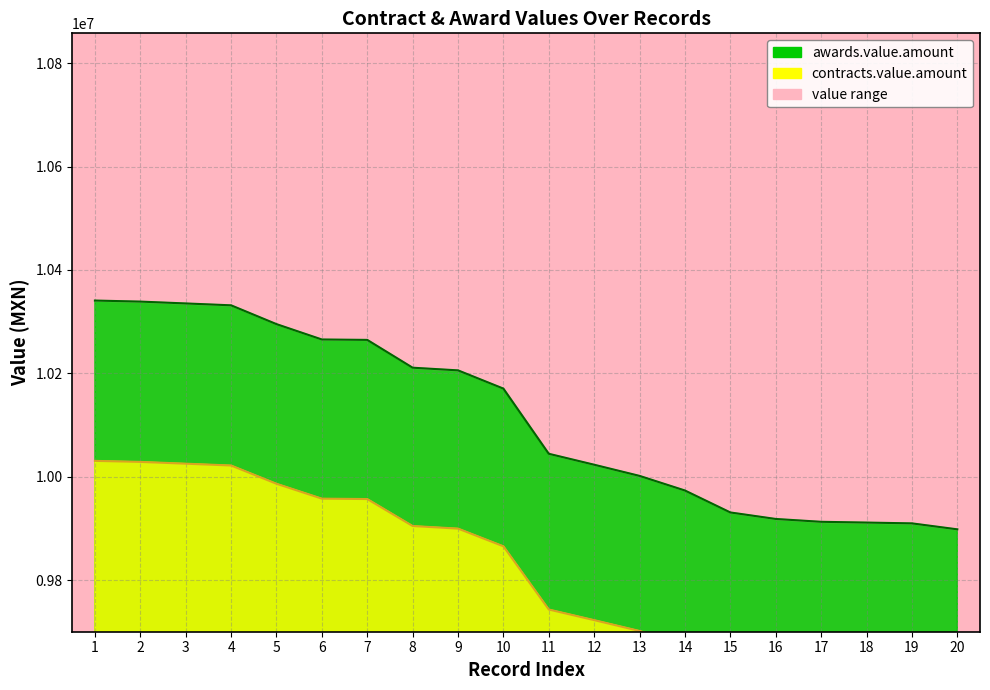

Does the chart display data point markers on the line(s)?

No